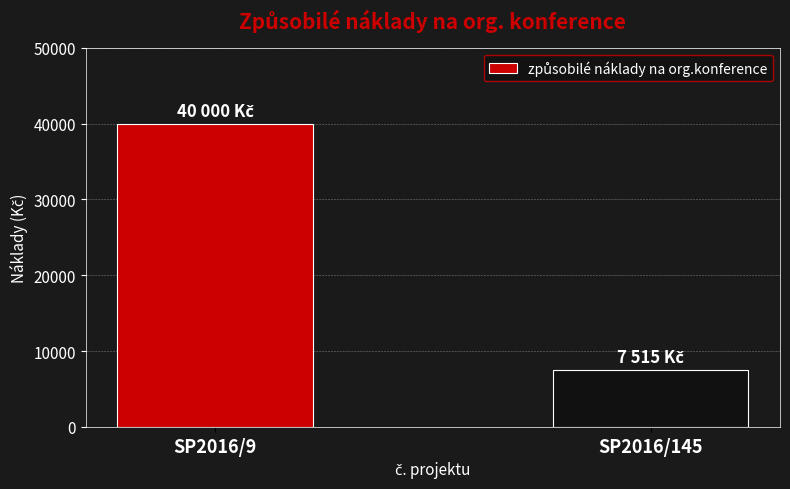

How many values are between 7515 and 40000?

2